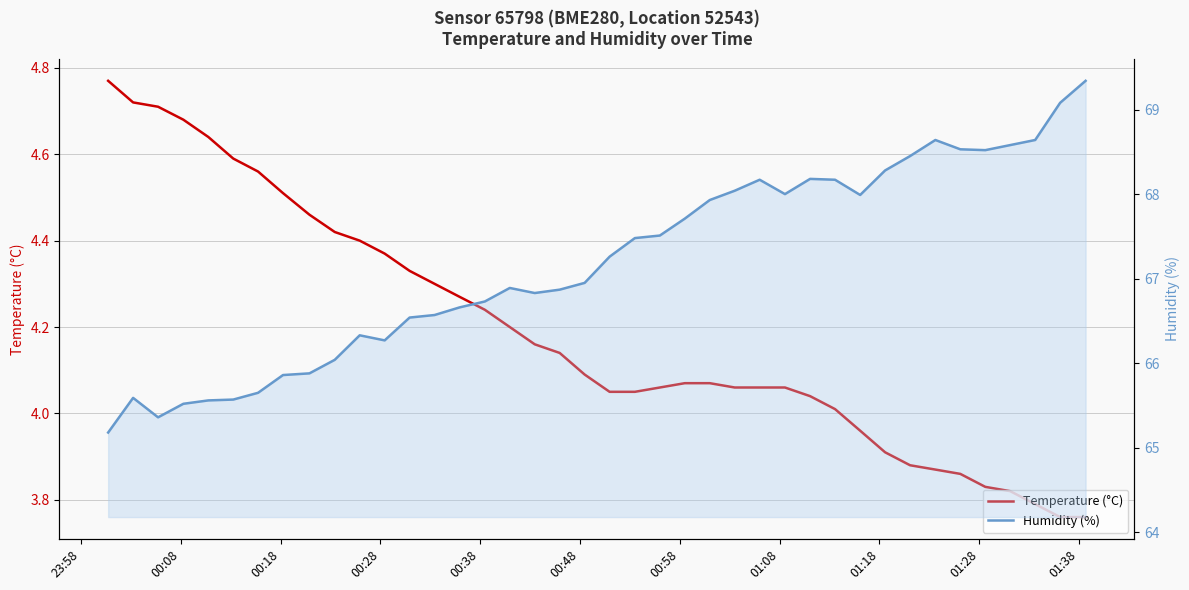

Does the chart have visible grid lines?

Yes